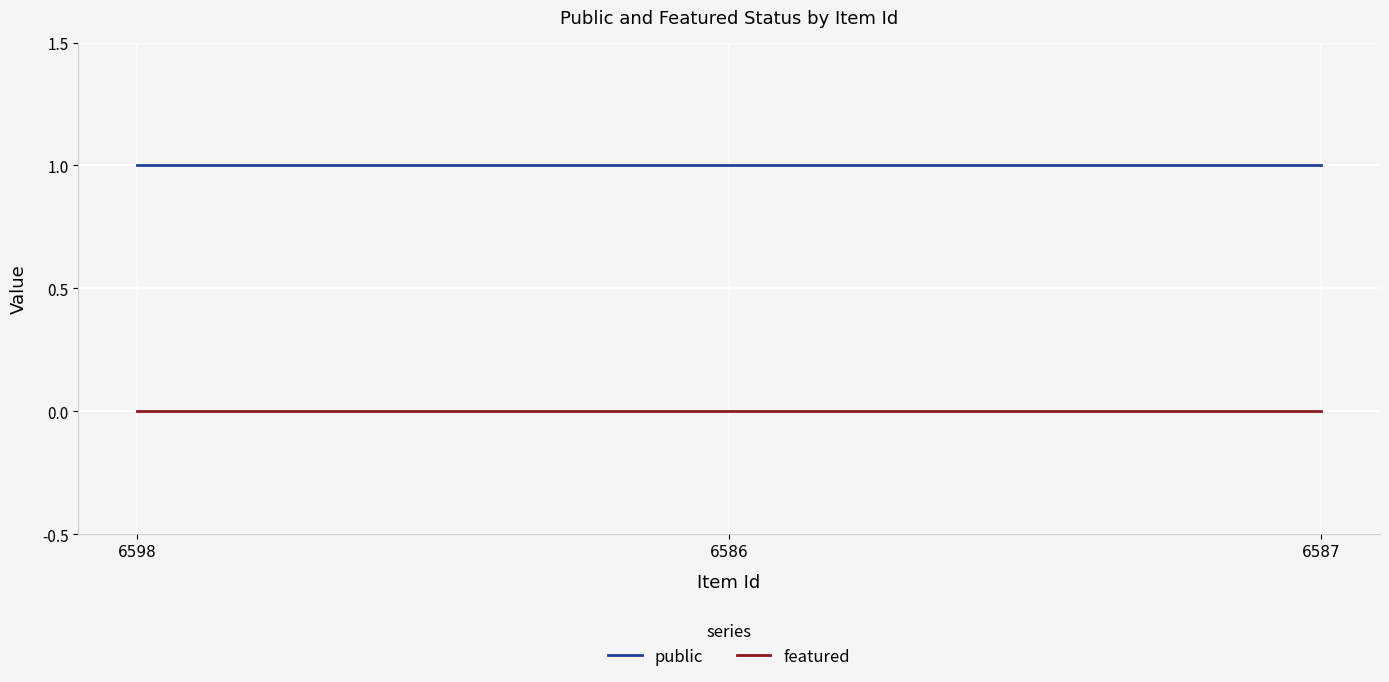

Rank the series by their maximum value, from lowest to highest.

featured, public